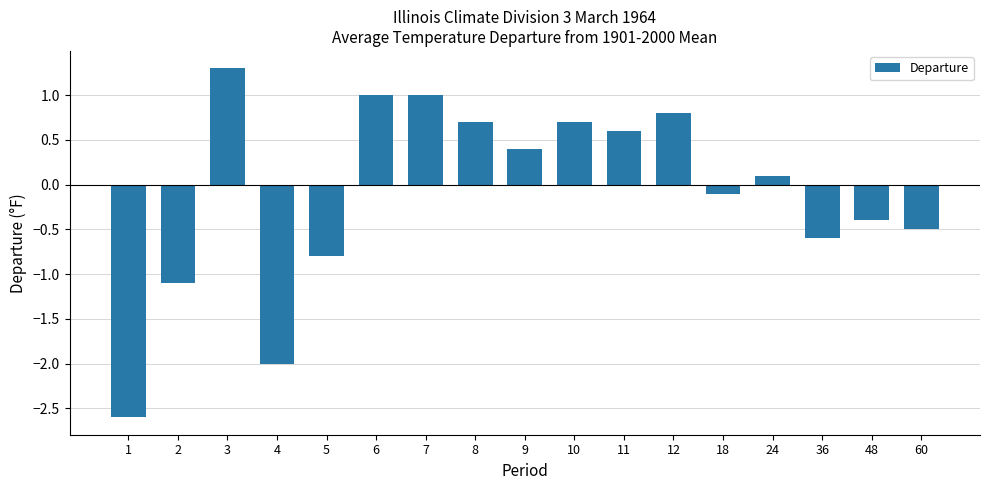

Between 8 and 6, which is larger?

6